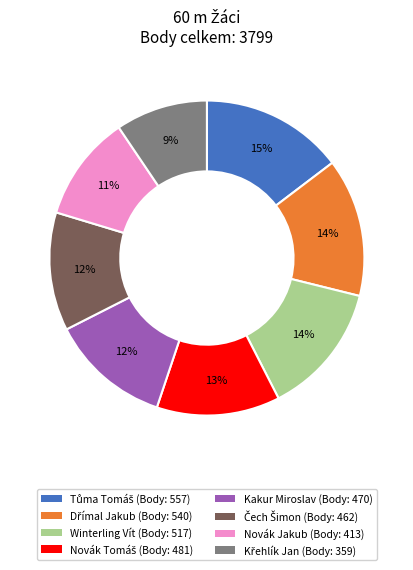

To the nearest percent, what is the average slice percentage?

12%